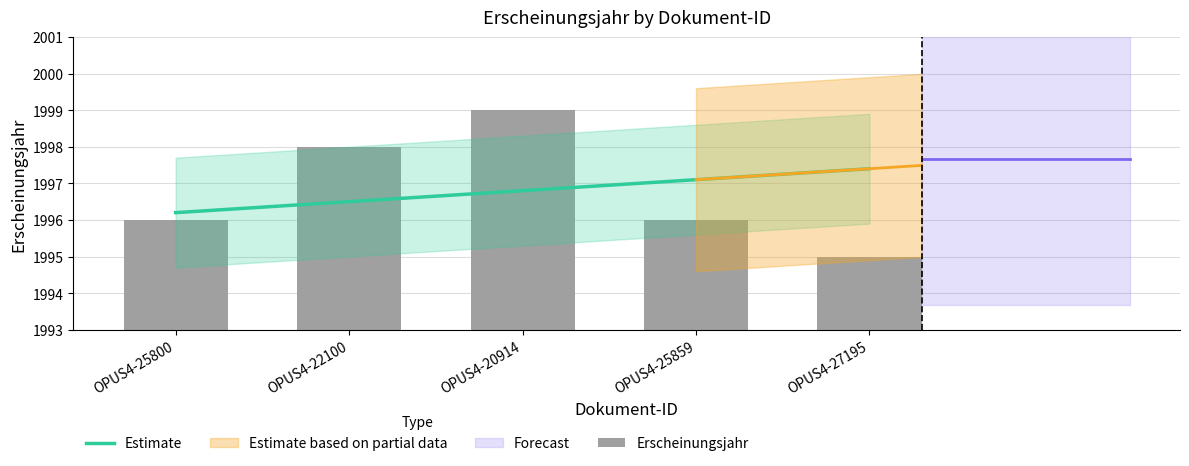

Count the values in the range 1996 to 1998.

3